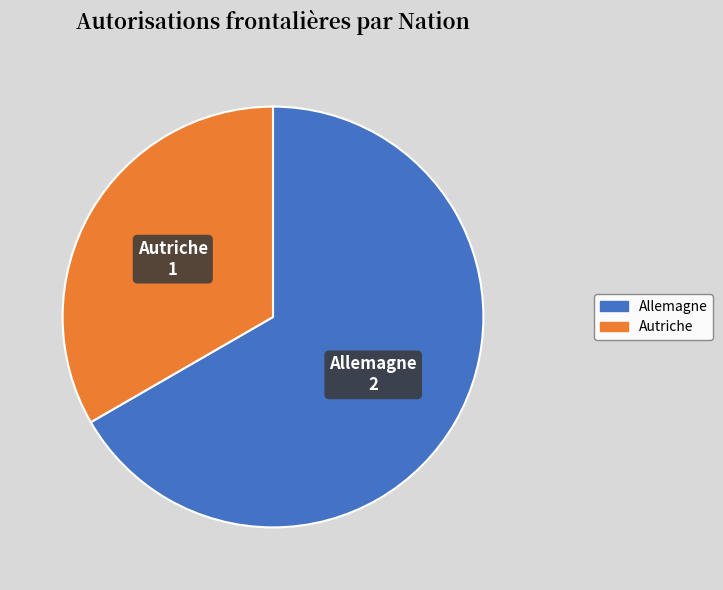

Which slice is the smallest?

Autriche